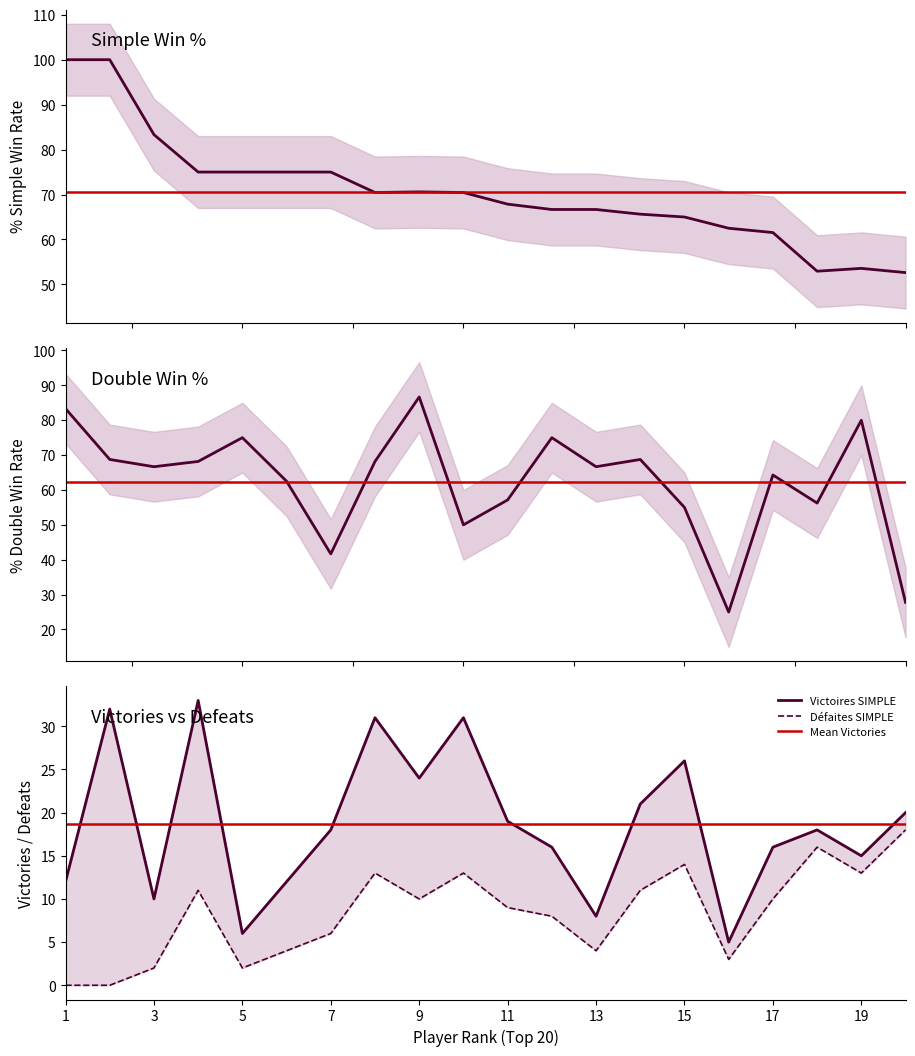

At which category does Défaites SIMPLE reach its first local peak?

4